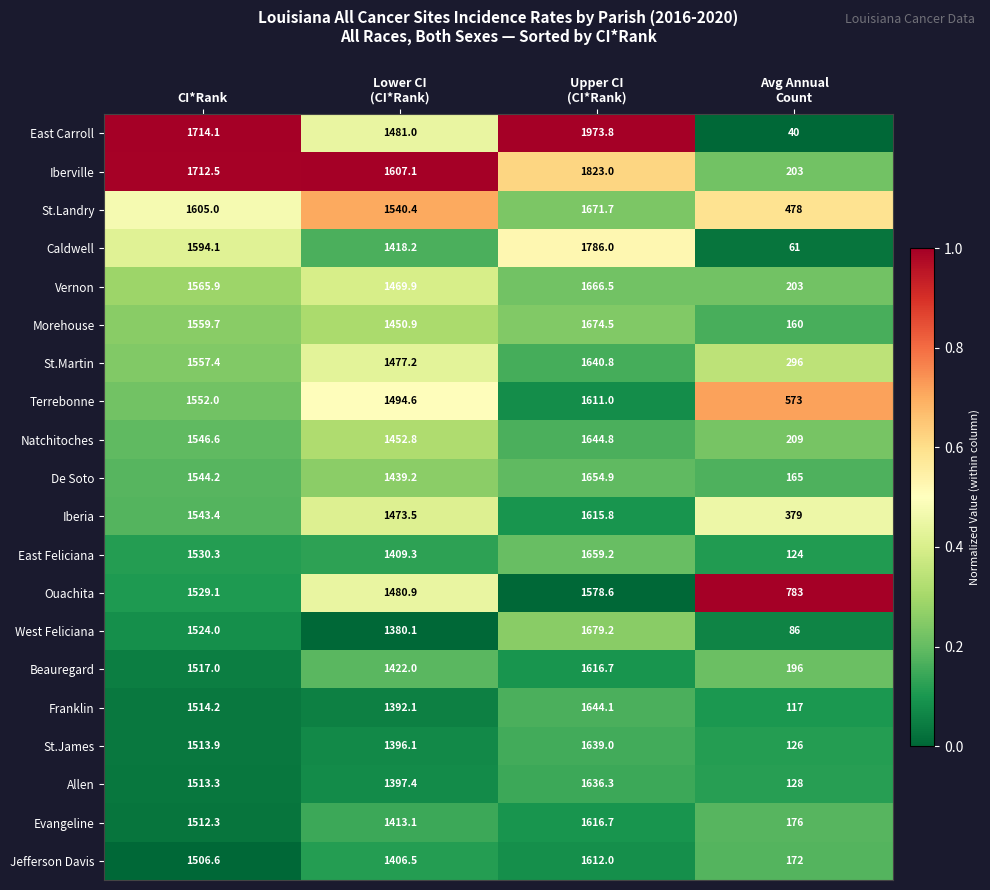

What is the difference between the second highest and minimum values in the Iberville series?

1509.5